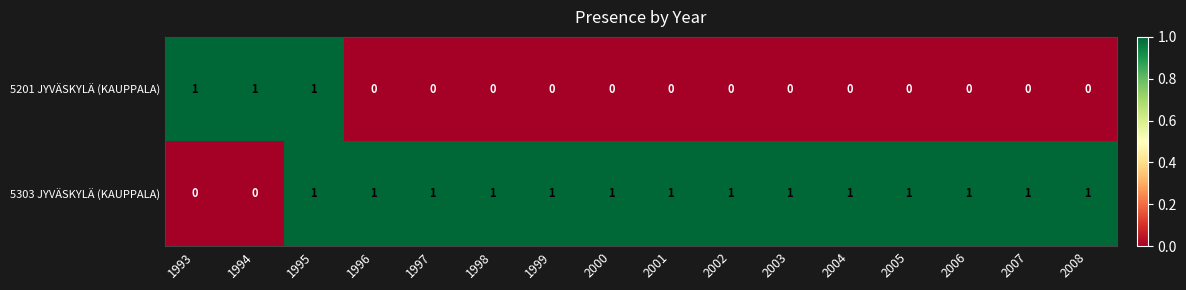

How many series are shown in this chart?

2